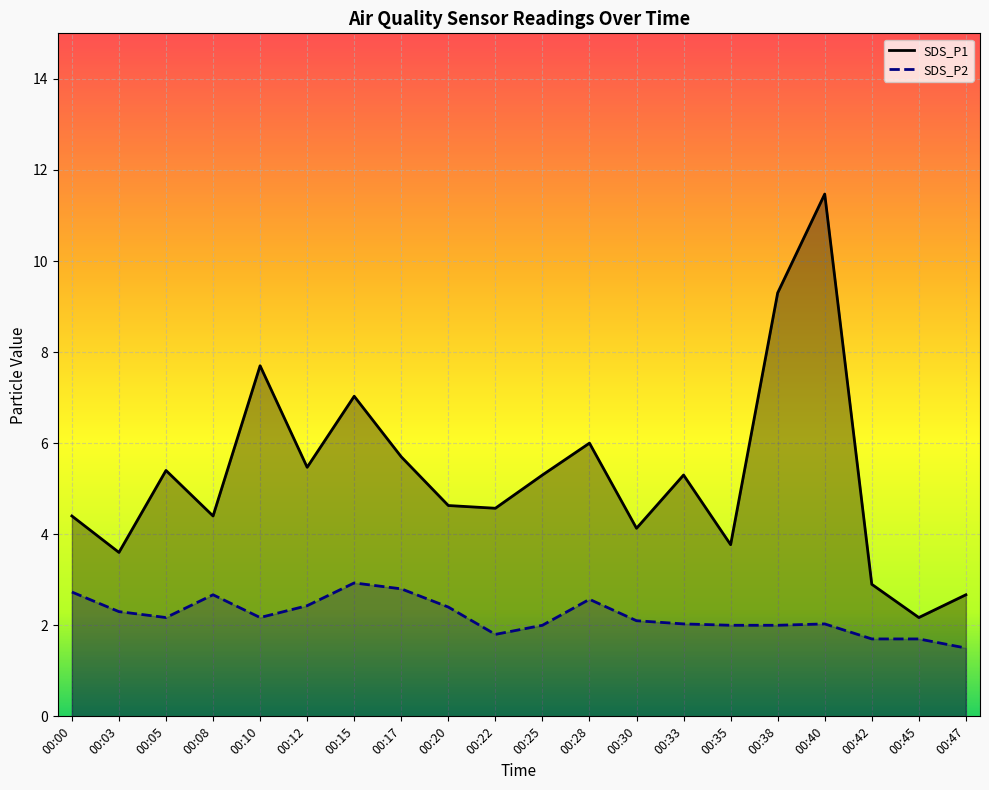

How many categories are shown in the chart?

20